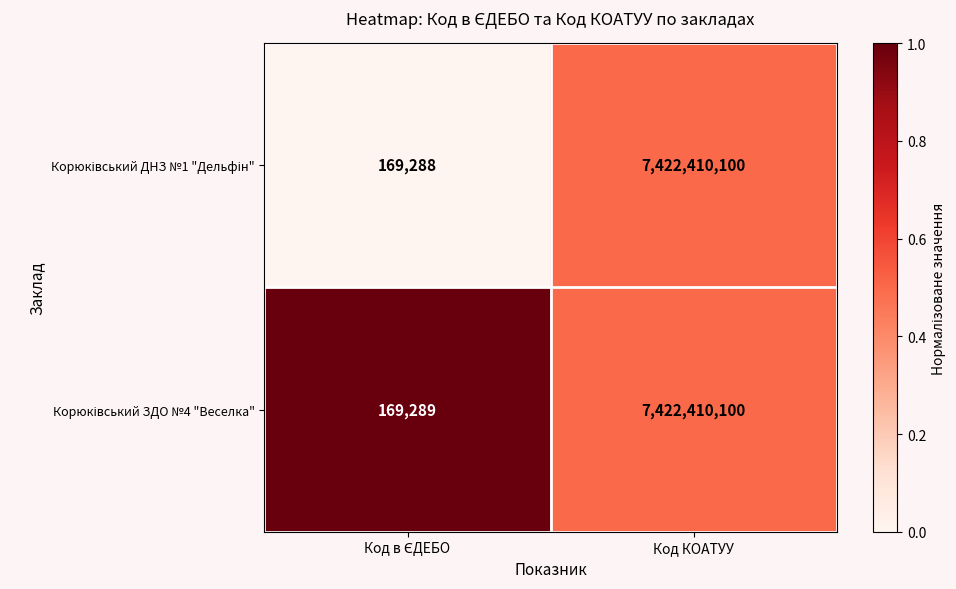

What is the total value across all series at Код КОАТУУ?

14844820200